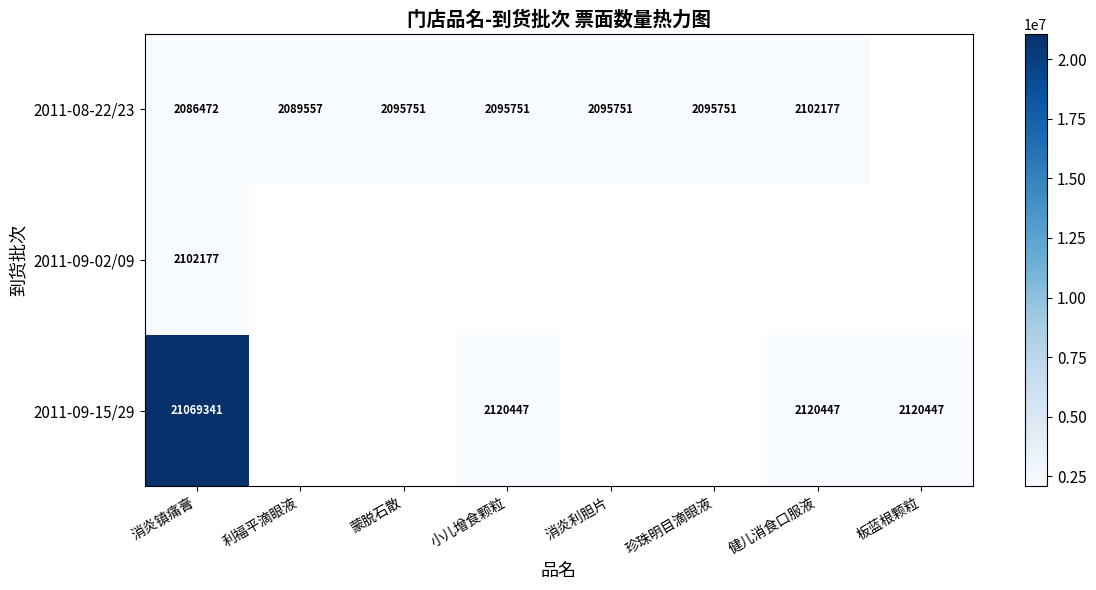

How many data points does each series have?

8